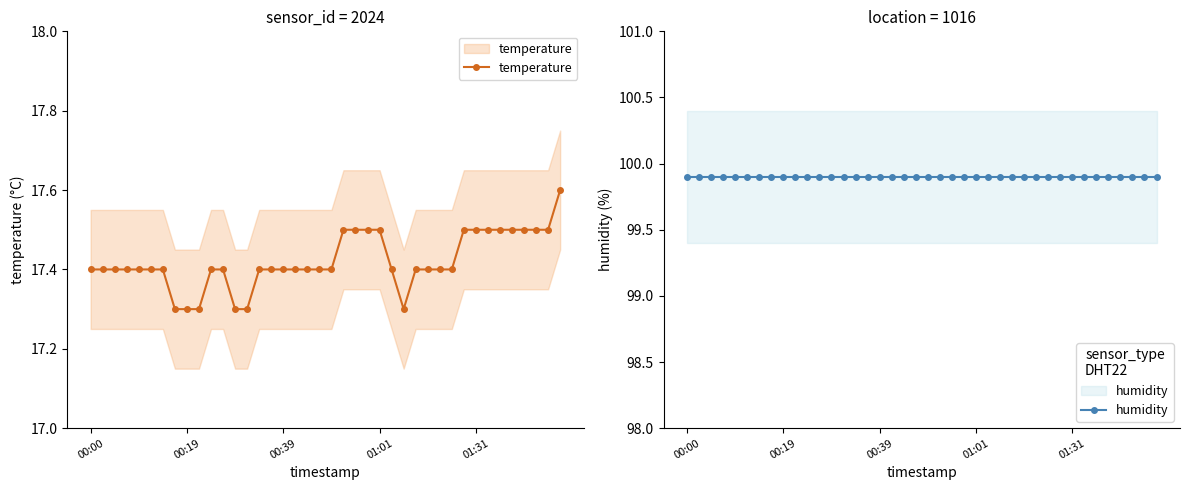

Does the chart have visible grid lines?

No